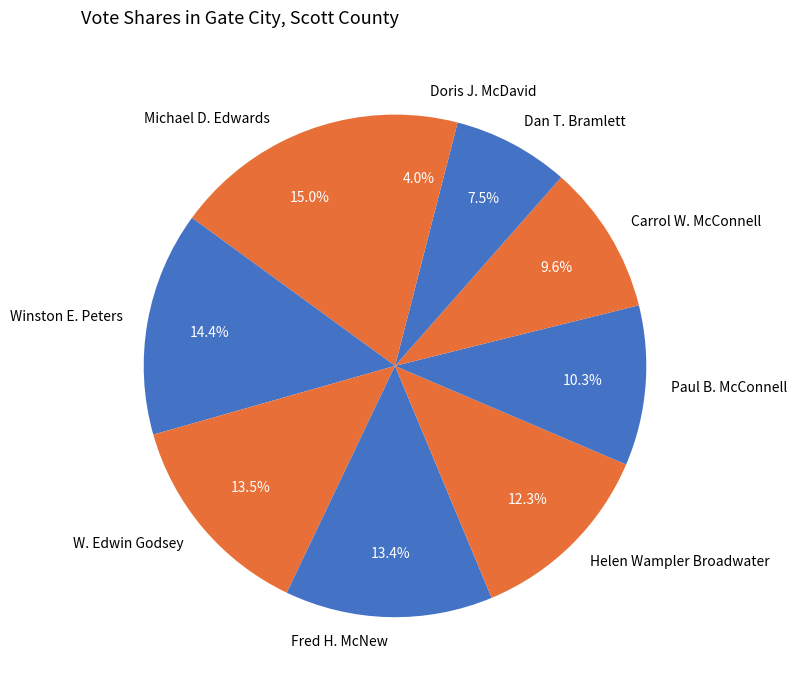

Is Winston E. Peters the majority of the pie?

No